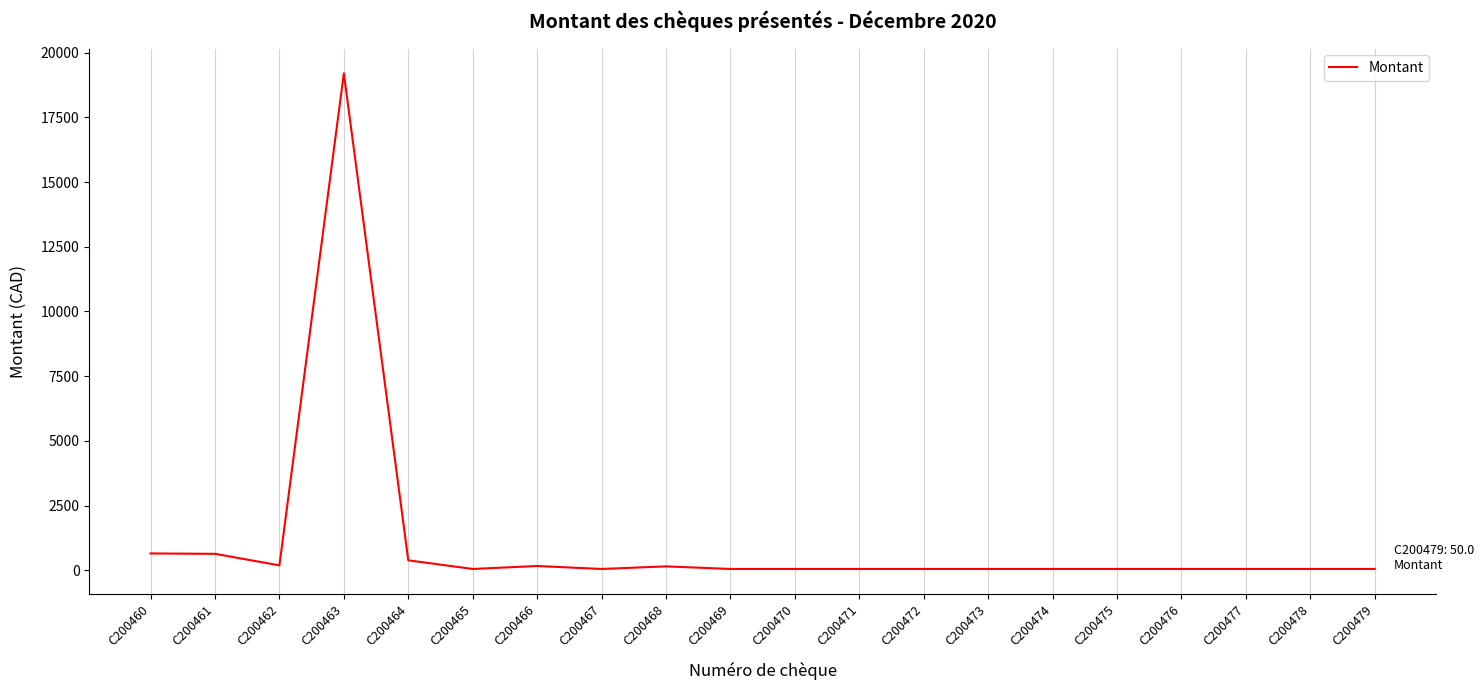

What is the difference between the maximum and minimum values?

19154.0